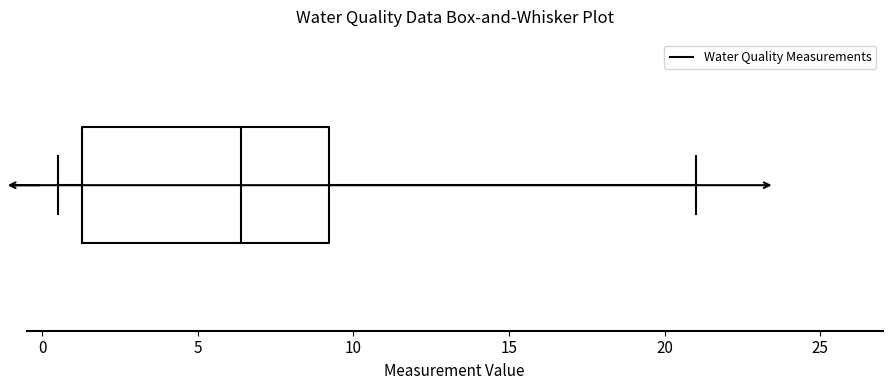

Where does the right whisker of the box end on the x-axis? The values are not printed on the chart, so give them approximately, as read against the axis.

21.0